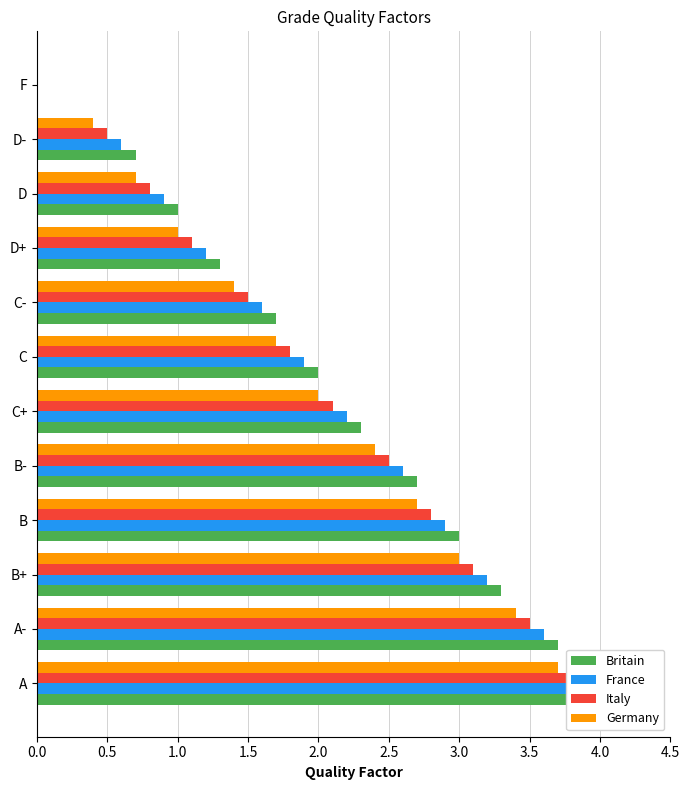

Which series has the widest spread of values?

Britain